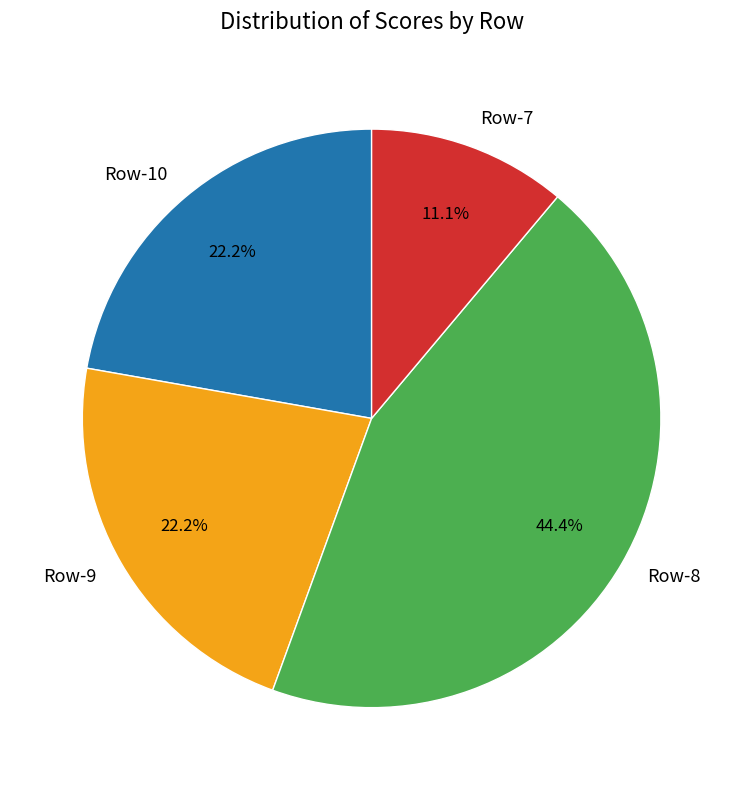

Is there a majority slice in this chart?

No